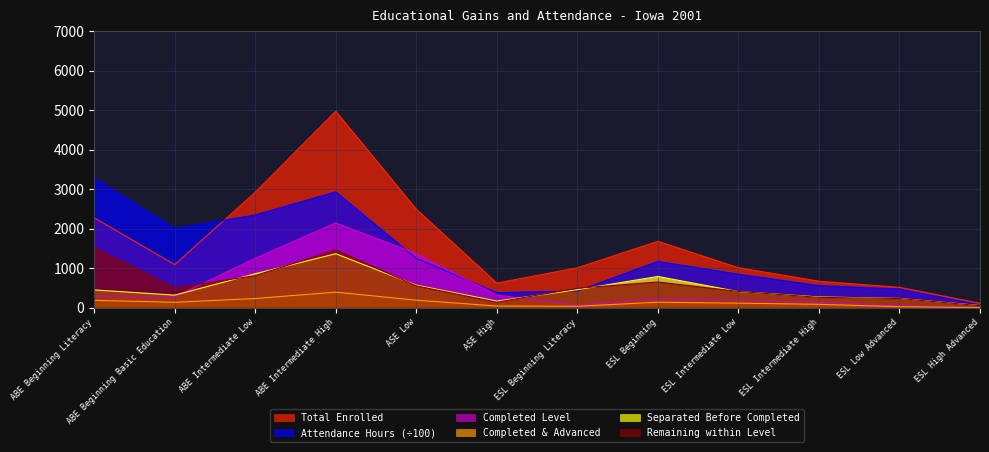

Read the Total Attendance Hours value at ESL Intermediate High.

558.4